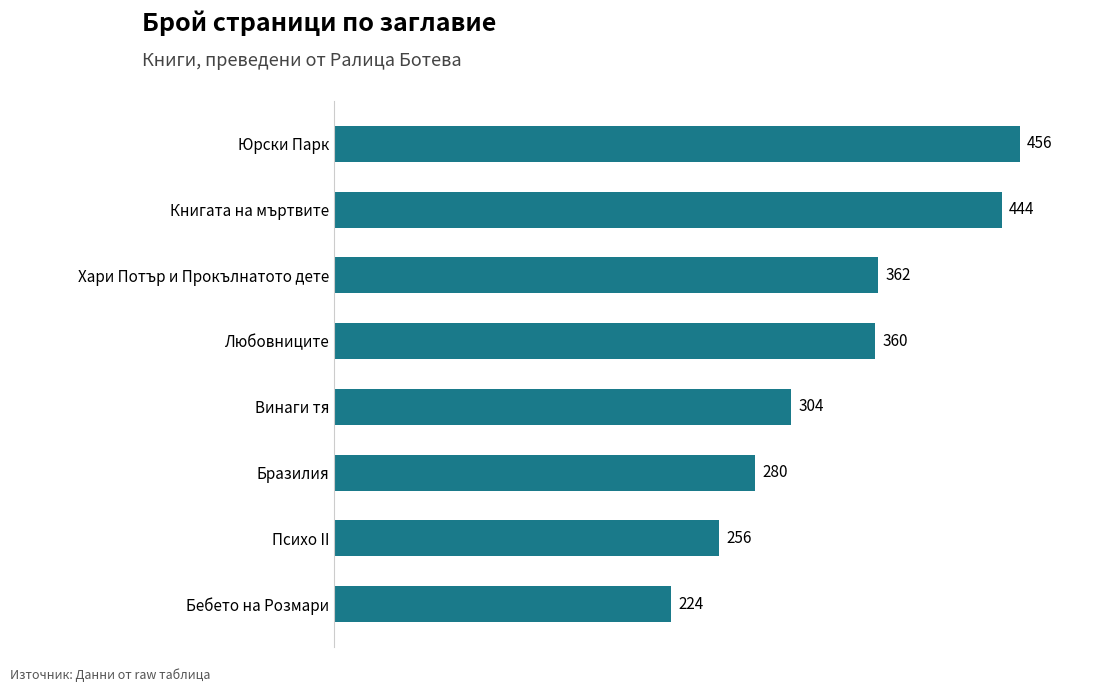

The value at Бразилия is 87. True or false?

False